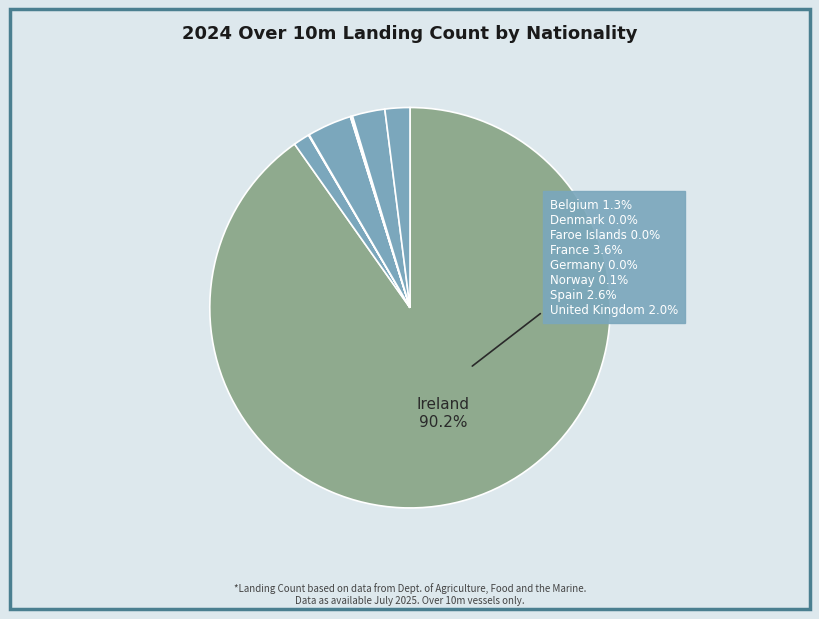

How many slices are in this pie chart?

9